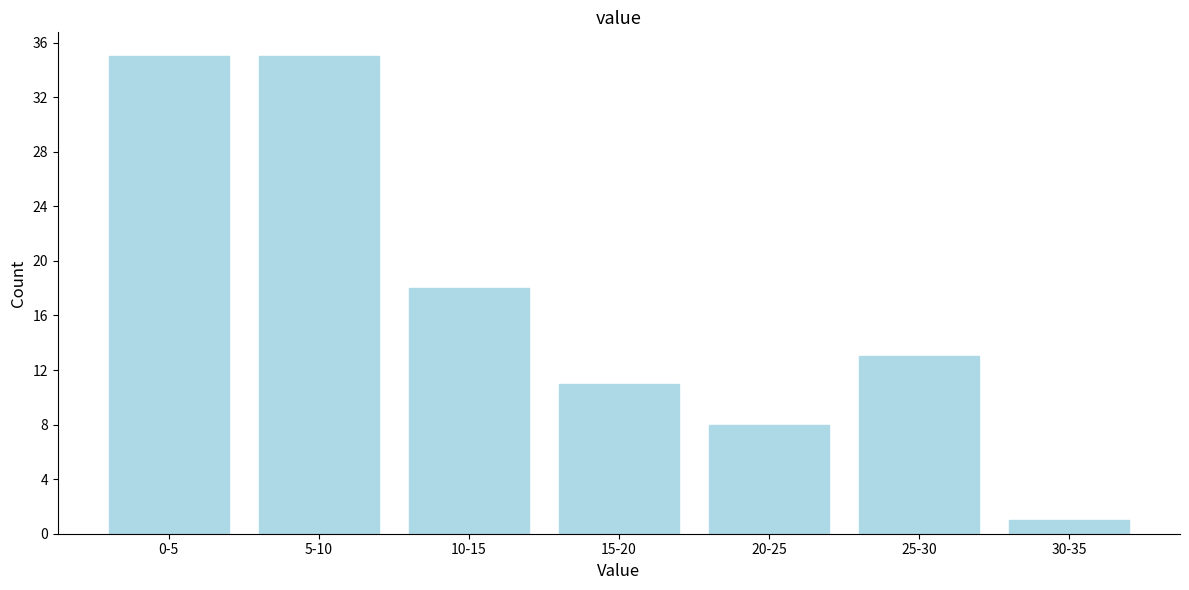

Reading left to right, extract all data points from this chart.

35	35	18	11	8	13	1